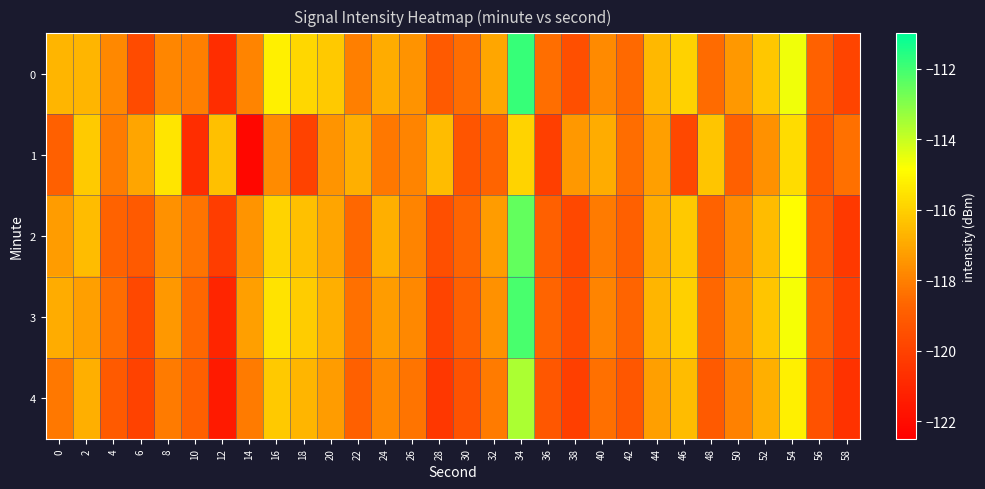

Reading left to right, extract all data points from this chart.

0: 0=-116.7	2=-116.7	4=-117.8	6=-119.6	8=-117.8	10=-118.1	12=-120.8	14=-117.9	16=-115.2	18=-115.8	20=-116.2	22=-118.0	24=-116.9	26=-117.5	28=-119.1	30=-118.5	32=-117.1	34=-111.9	36=-118.4	38=-119.5	40=-117.8	42=-118.6	44=-116.6	46=-116.0	48=-118.5	50=-117.4	52=-116.2	54=-114.6	56=-118.8	58=-119.9
1: 0=-118.9	2=-116.1	4=-118.1	6=-117.1	8=-115.5	10=-120.7	12=-116.4	14=-122.2	16=-117.7	18=-120.0	20=-117.5	22=-116.8	24=-118.2	26=-117.9	28=-116.5	30=-119.3	32=-118.7	34=-115.9	36=-120.1	38=-117.4	40=-116.9	42=-118.5	44=-117.2	46=-119.8	48=-116.3	50=-118.9	52=-117.6	54=-115.7	56=-119.2	58=-118.4
2: 0=-117.3	2=-116.5	4=-118.8	6=-119.1	8=-117.6	10=-118.3	12=-120.2	14=-117.5	16=-115.9	18=-116.4	20=-117.1	22=-118.6	24=-116.8	26=-117.9	28=-119.5	30=-118.7	32=-117.3	34=-112.5	36=-118.9	38=-119.8	40=-118.1	42=-118.9	44=-116.9	46=-116.2	48=-118.8	50=-117.7	52=-116.5	54=-114.9	56=-119.1	58=-120.3
3: 0=-116.9	2=-117.2	4=-118.5	6=-119.8	8=-117.4	10=-118.6	12=-121.1	14=-117.2	16=-115.5	18=-116.1	20=-116.8	22=-118.4	24=-117.3	26=-117.8	28=-119.9	30=-118.9	32=-117.6	34=-112.1	36=-118.7	38=-119.6	40=-117.9	42=-118.7	44=-116.7	46=-116.0	48=-118.6	50=-117.5	52=-116.3	54=-114.7	56=-118.9	58=-120.1
4: 0=-118.2	2=-116.8	4=-119.1	6=-120.0	8=-118.1	10=-118.9	12=-121.5	14=-118.1	16=-116.2	18=-116.7	20=-117.3	22=-118.9	24=-117.8	26=-118.3	28=-120.4	30=-119.4	32=-118.1	34=-113.6	36=-119.2	38=-120.1	40=-118.4	42=-119.2	44=-117.2	46=-116.5	48=-119.1	50=-118.0	52=-116.8	54=-115.2	56=-119.4	58=-120.6